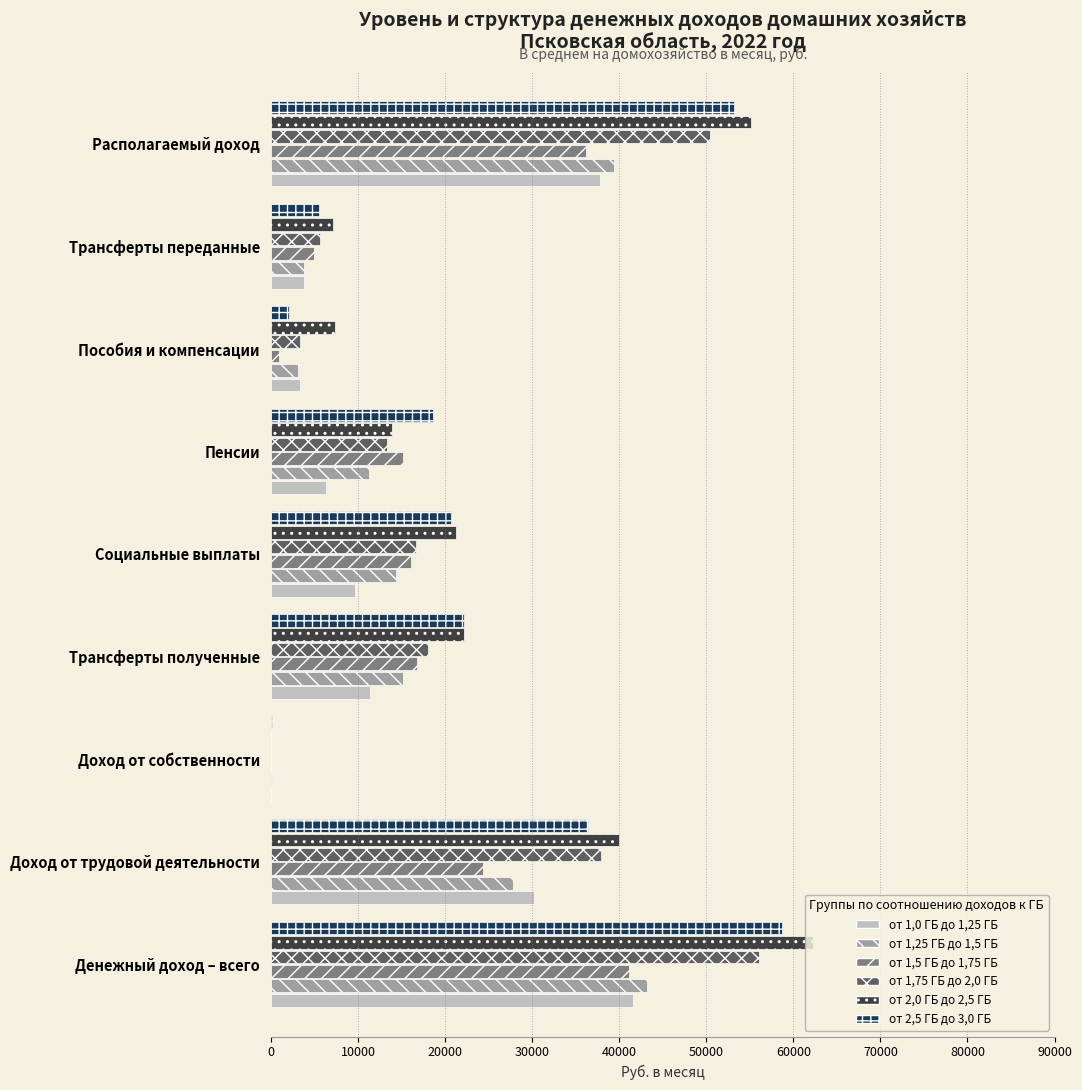

What are all the series names shown in the legend?

от 1,0 ГБ до 1,25 ГБ, от 1,25 ГБ до 1,5 ГБ, от 1,5 ГБ до 1,75 ГБ, от 1,75 ГБ до 2,0 ГБ, от 2,0 ГБ до 2,5 ГБ, от 2,5 ГБ до 3,0 ГБ